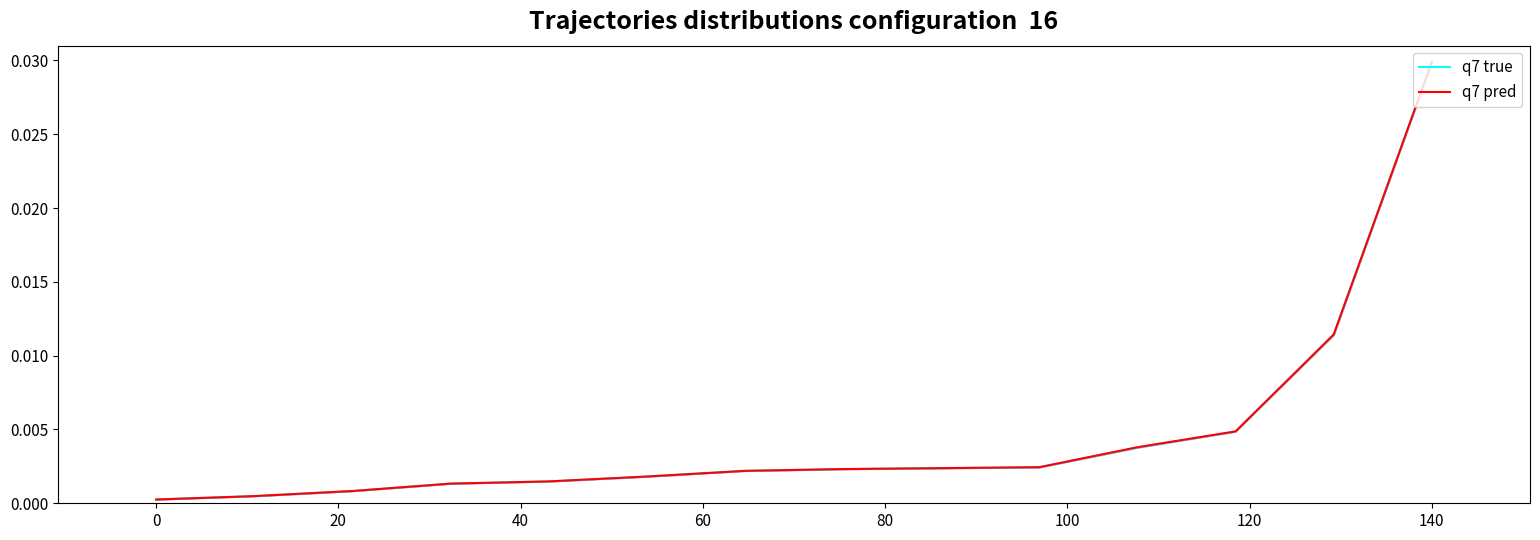

True or false: q7 true and q7 pred cross at least once.

False